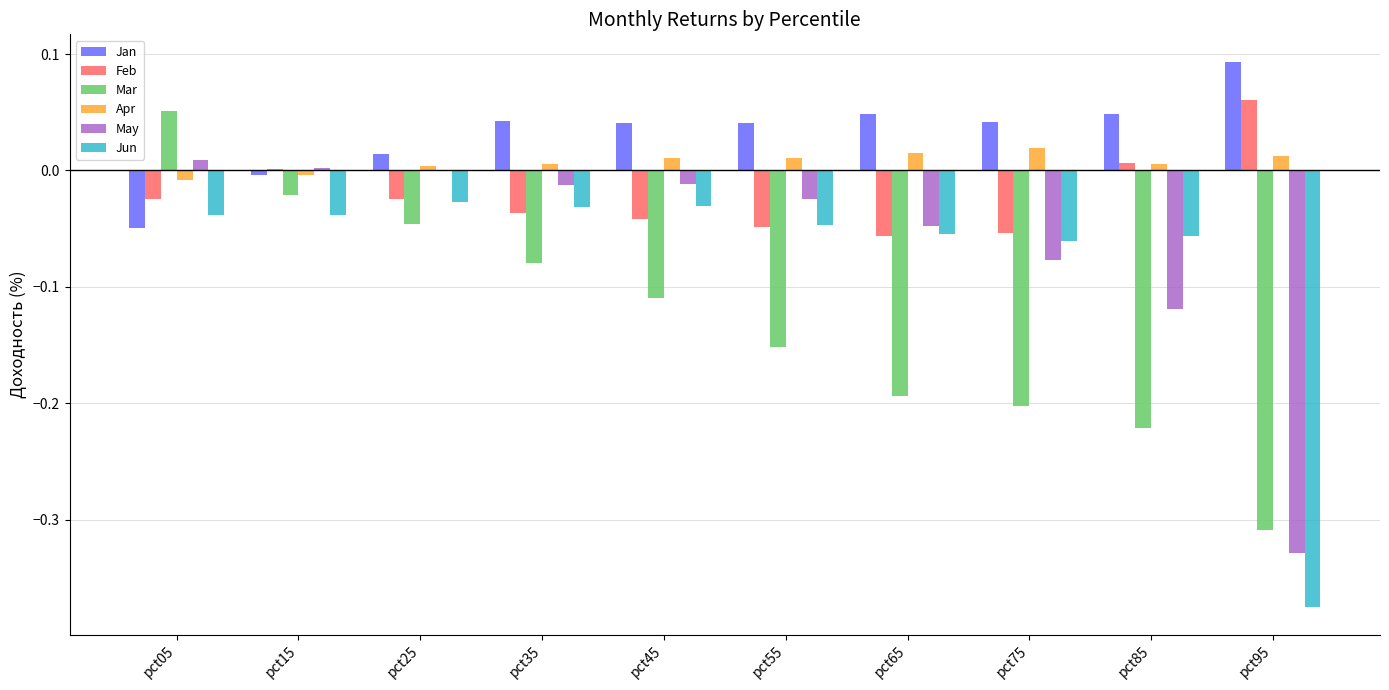

Which series has the largest total across all categories?

Jan